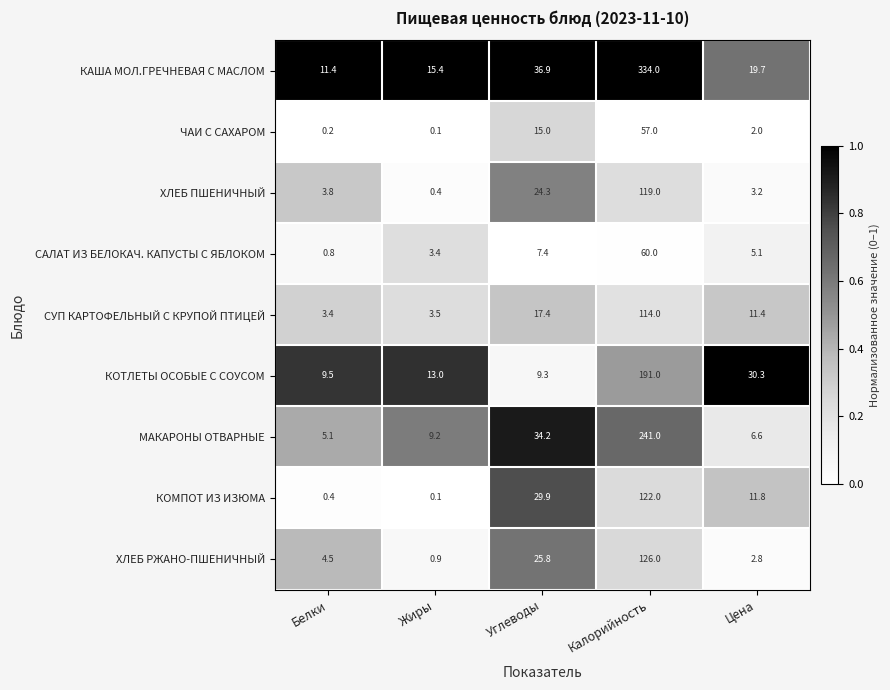

Is it true that МАКАРОНЫ ОТВАРНЫЕ equals 5.1 at Белки?

True